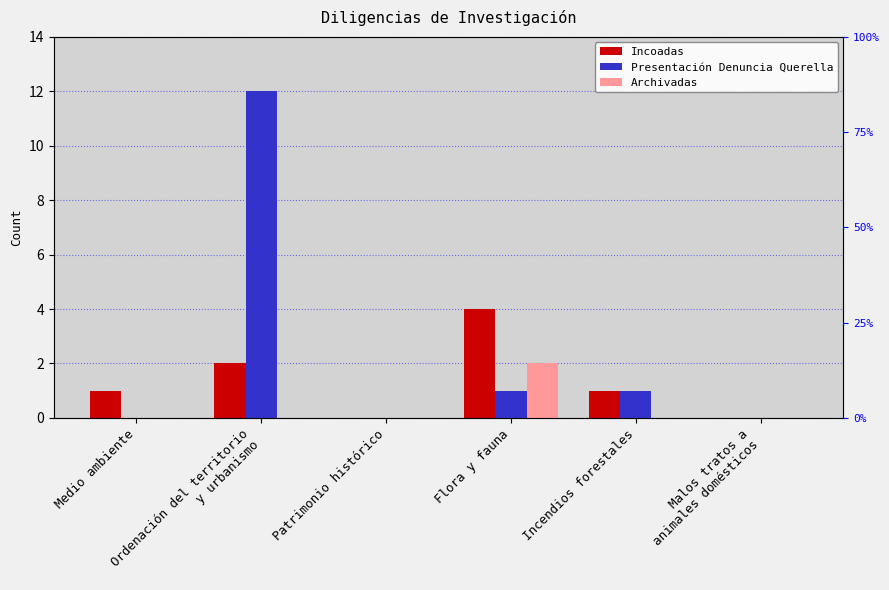

How many data points in Incoadas are above 1?

2